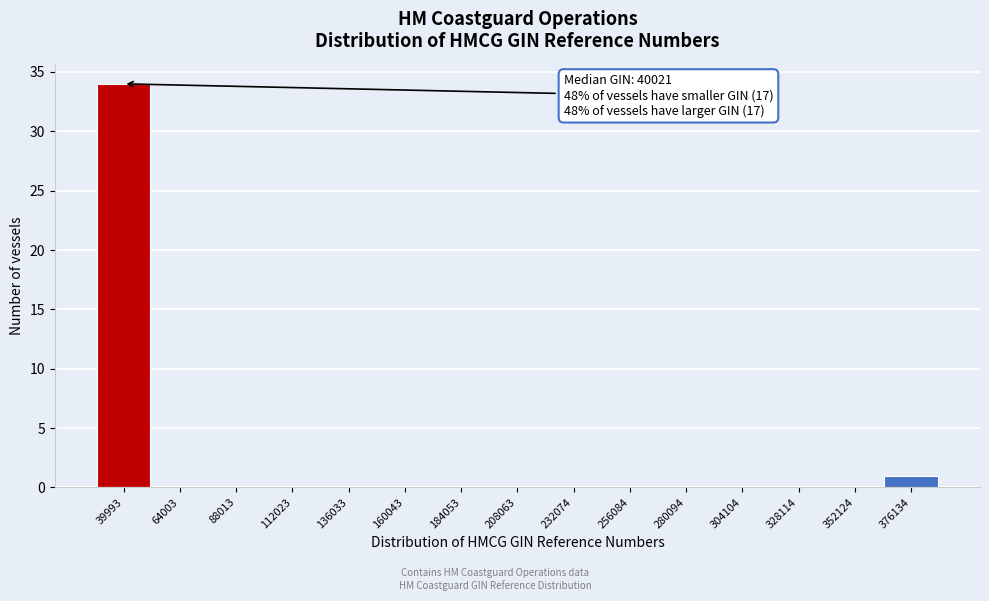

Reading left to right, what are all the values shown in this chart?

39993=34	64003=0	88013=0	112023=0	136033=0	160043=0	184053=0	208063=0	232074=0	256084=0	280094=0	304104=0	328114=0	352124=0	376134=1